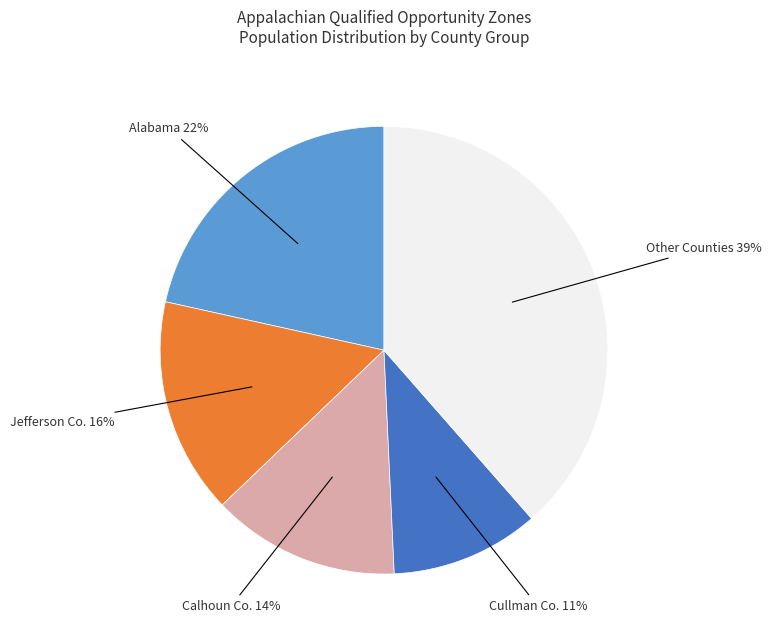

Is there any slice that represents more than half of the pie?

No